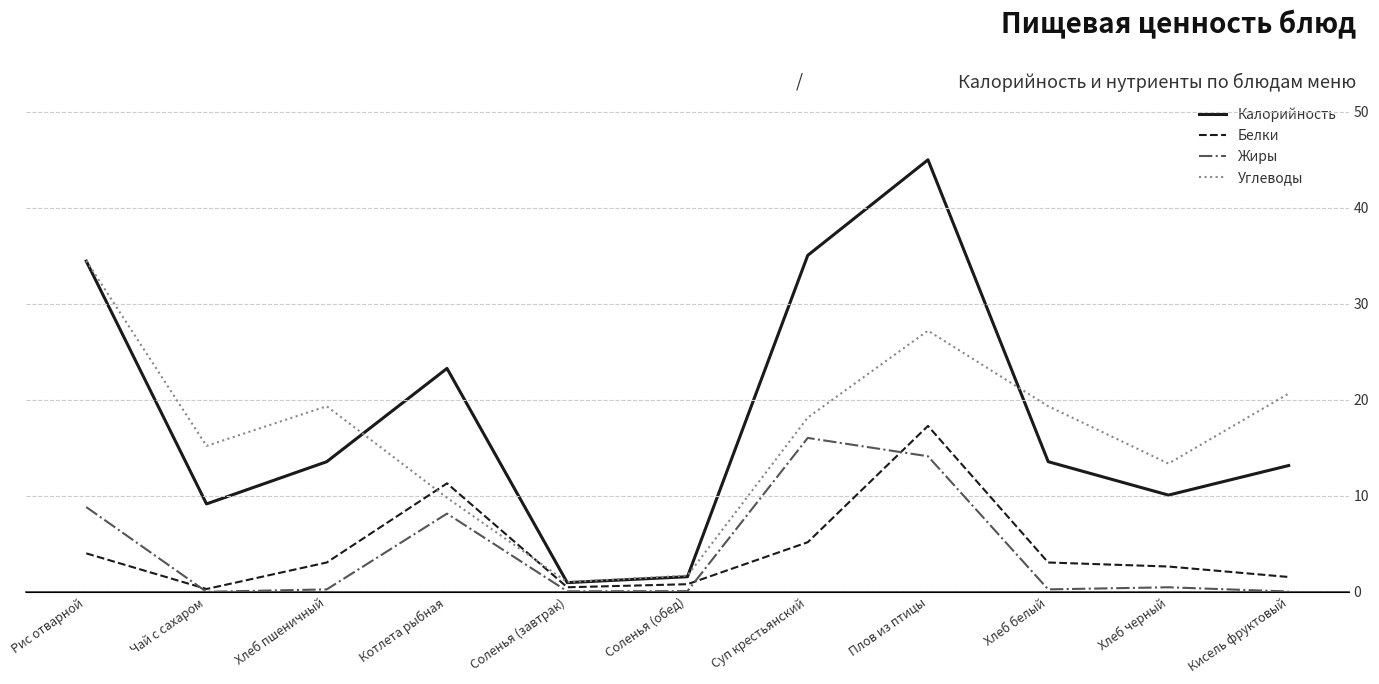

Reading left to right, what are all the values shown in this chart?

Калорийность: Рис отварной=233.5	Чай с сахаром=62.1	Хлеб пшеничный=91.9	Котлета рыбная=157.8	Соленья (завтрак)=6.5	Соленья (обед)=10.7	Суп крестьянский=237.6	Плов из птицы=305.0	Хлеб белый=91.9	Хлеб черный=68.3	Кисель фруктовый=89.2
Белки: Рис отварной=4.0	Чай с сахаром=0.3	Хлеб пшеничный=3.1	Котлета рыбная=11.3	Соленья (завтрак)=0.5	Соленья (обед)=0.8	Суп крестьянский=5.2	Плов из птицы=17.3	Хлеб белый=3.1	Хлеб черный=2.6	Кисель фруктовый=1.6
Жиры: Рис отварной=8.8	Чай с сахаром=0.0	Хлеб пшеничный=0.3	Котлета рыбная=8.2	Соленья (завтрак)=0.1	Соленья (обед)=0.1	Суп крестьянский=16.0	Плов из птицы=14.1	Хлеб белый=0.3	Хлеб черный=0.5	Кисель фруктовый=0.0
Углеводы: Рис отварной=34.5	Чай с сахаром=15.2	Хлеб пшеничный=19.3	Котлета рыбная=9.8	Соленья (завтрак)=1.0	Соленья (обед)=1.7	Суп крестьянский=18.1	Плов из птицы=27.2	Хлеб белый=19.3	Хлеб черный=13.4	Кисель фруктовый=20.6